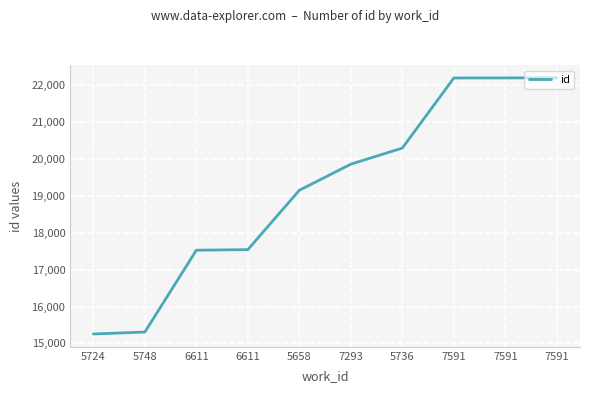

How many lines are shown in the chart?

1